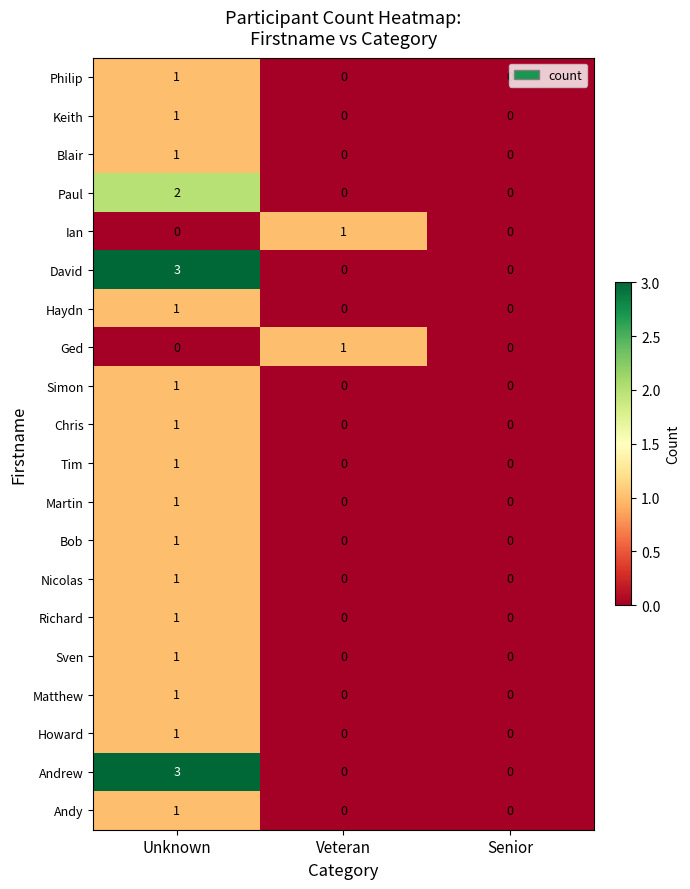

At which label does Bob reach its peak?

Unknown